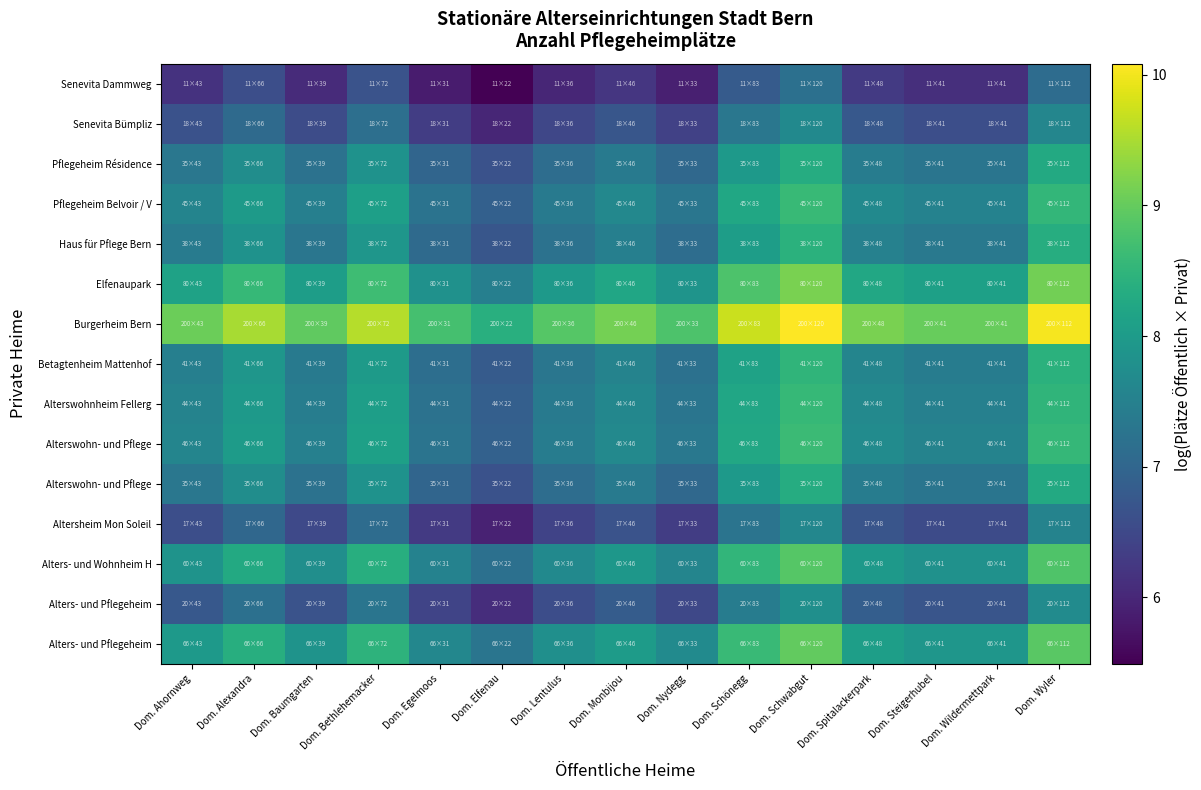

Count the number of categories in the chart.

15